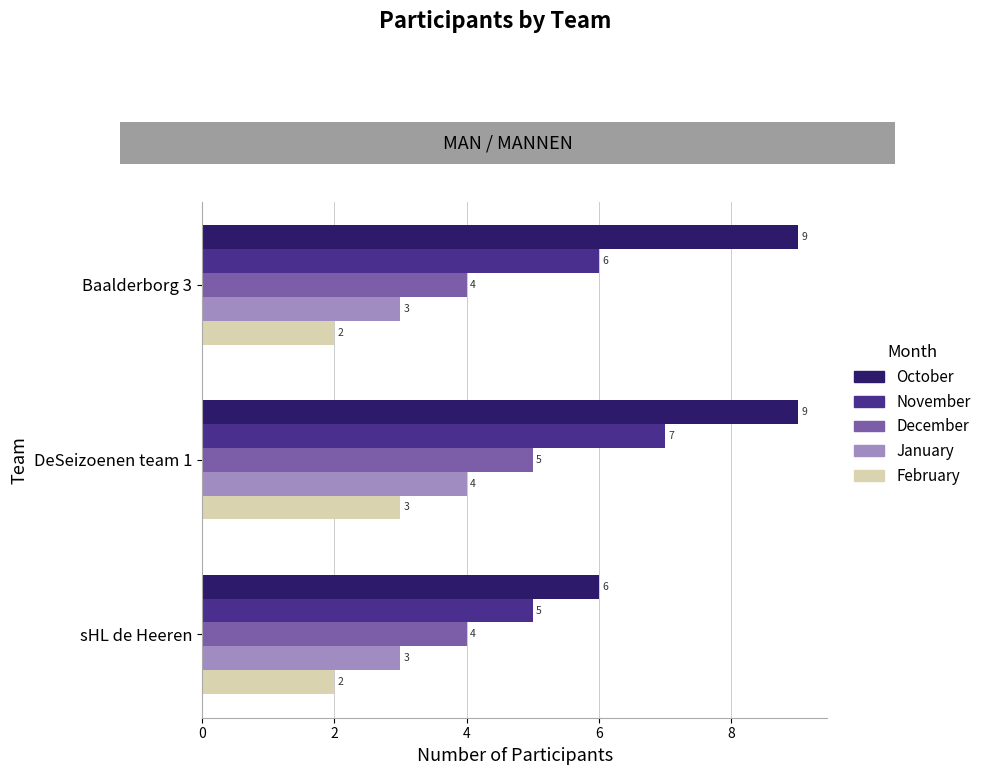

What is the greatest value displayed?

9